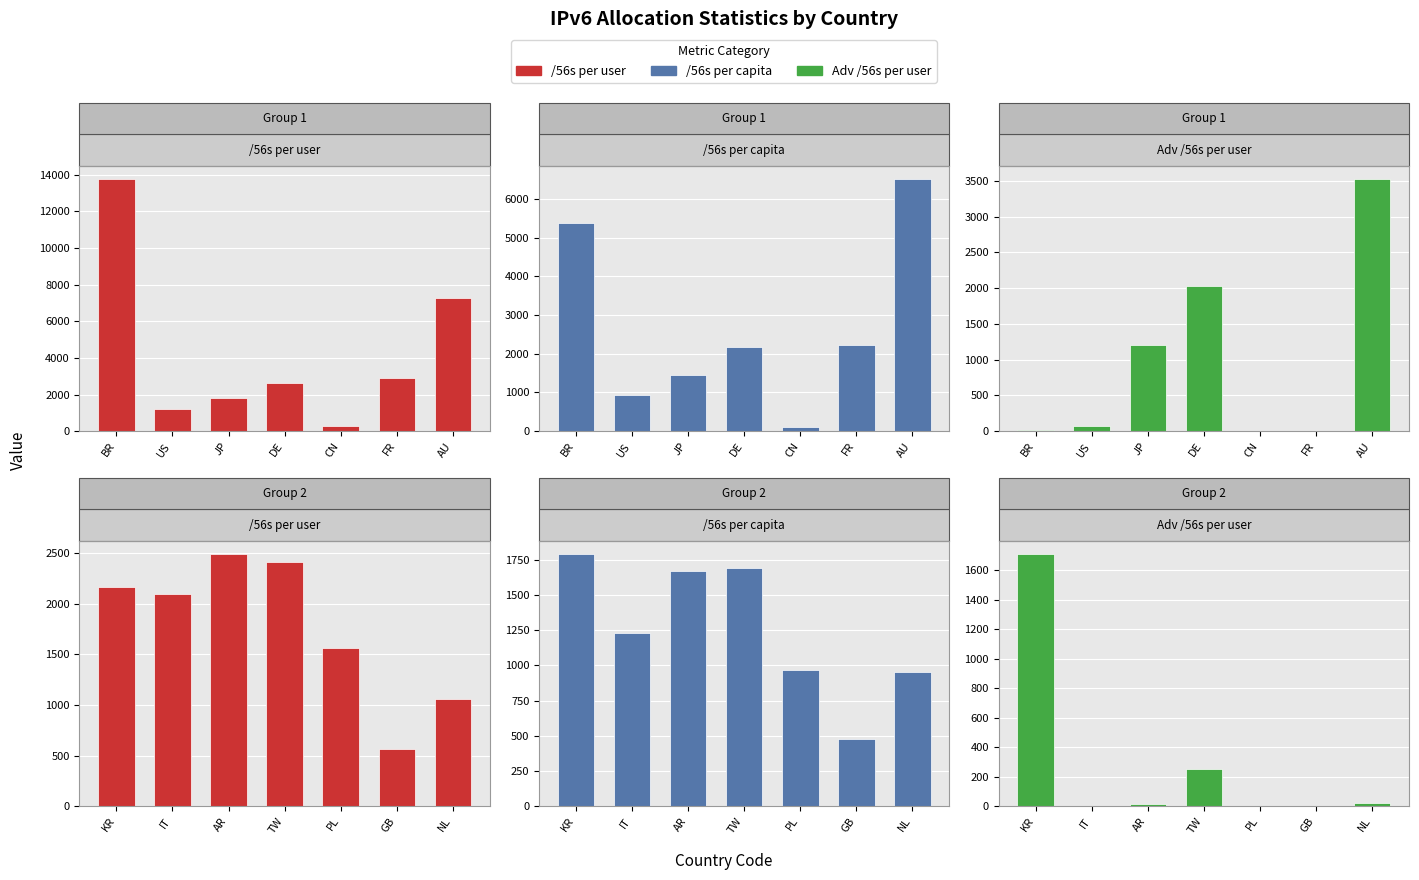

Which series has the widest spread of values?

/56s per user